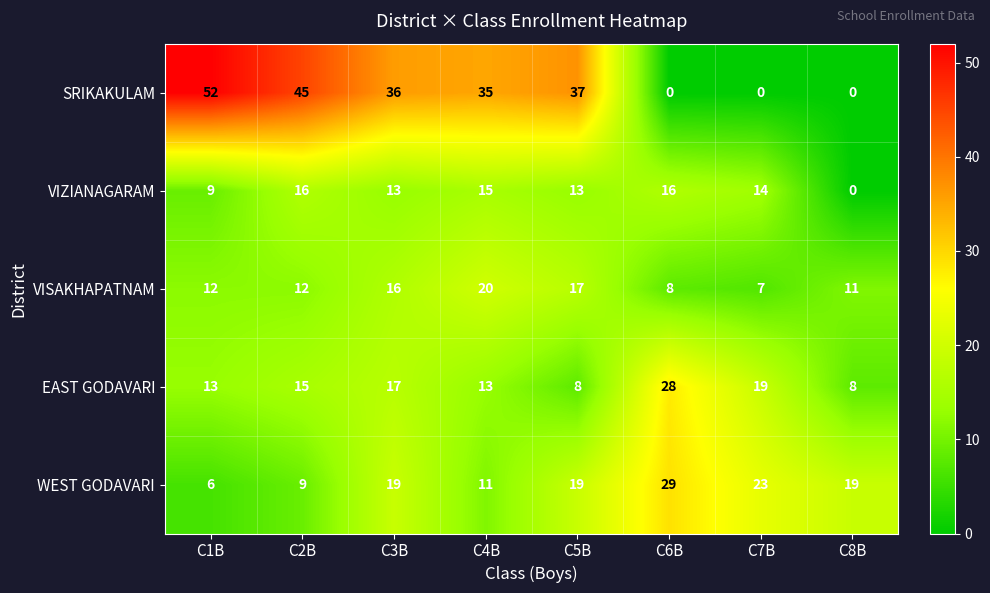

Rank the series at C1B from highest to lowest value.

SRIKAKULAM, EAST GODAVARI, VISAKHAPATNAM, VIZIANAGARAM, WEST GODAVARI